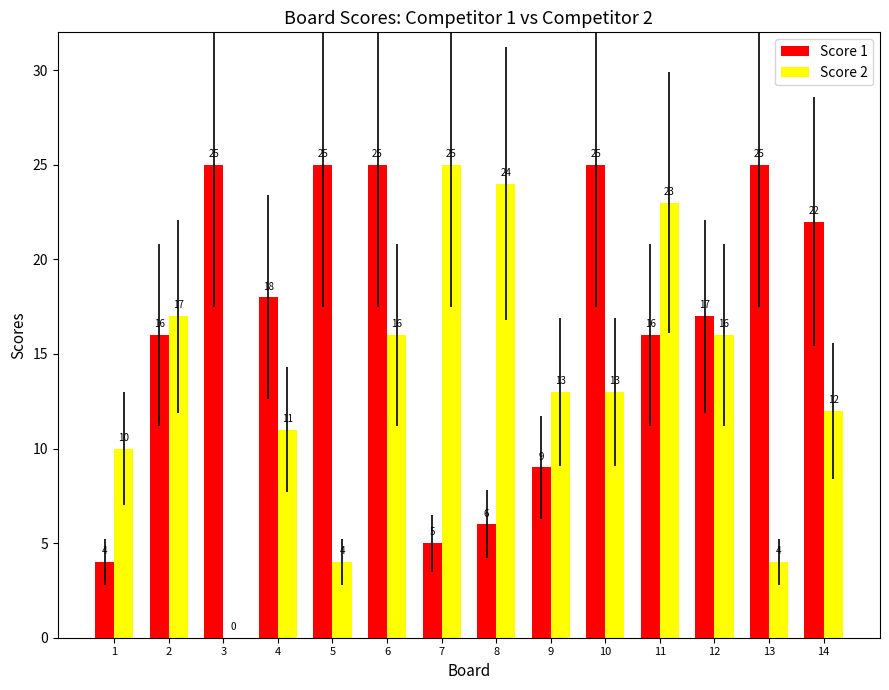

What is the average value of the Score 1 series?

17